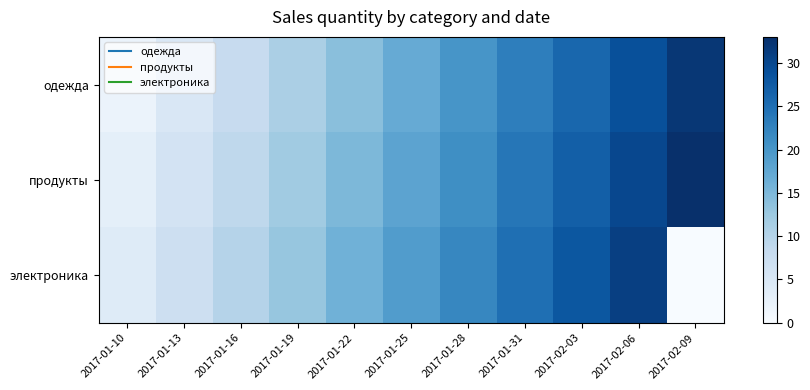

Rank the series at 2017-01-10 from highest to lowest value.

электроника, продукты, одежда